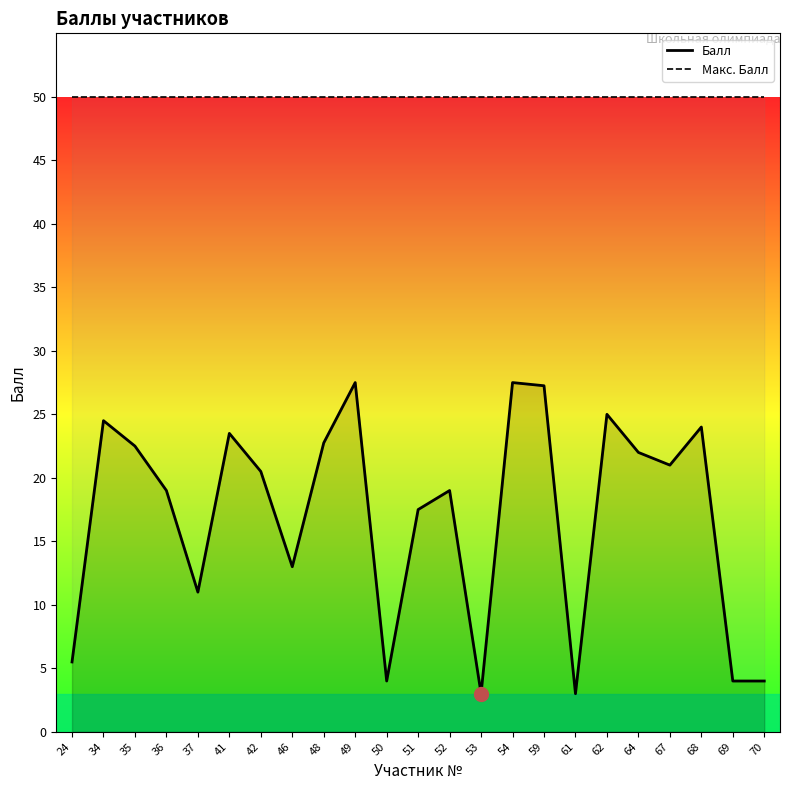

At 69, list the series in order from largest to smallest.

Макс. Балл, Балл